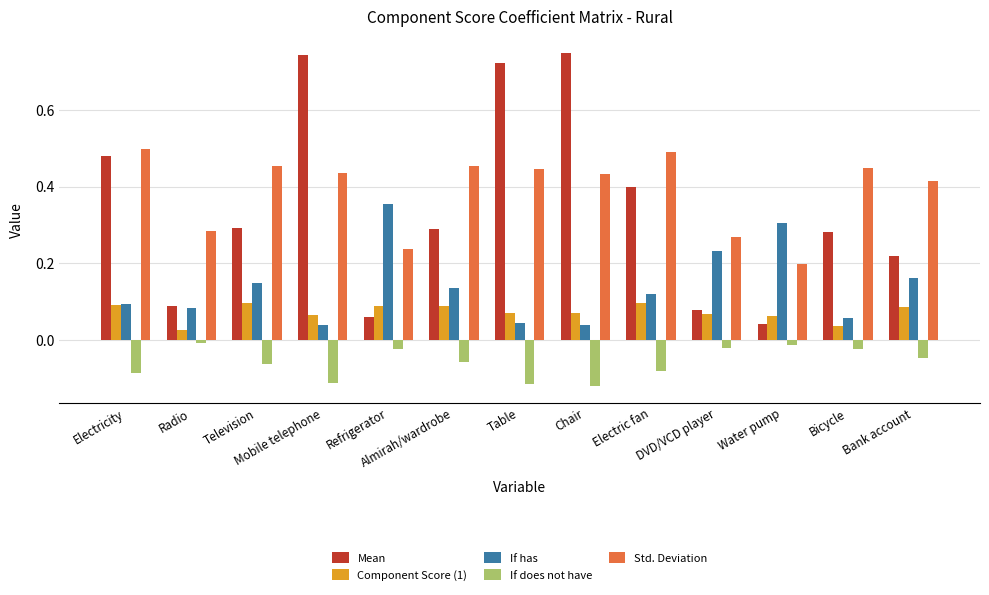

What is the label of the 5th bar from the right?

Electric fan